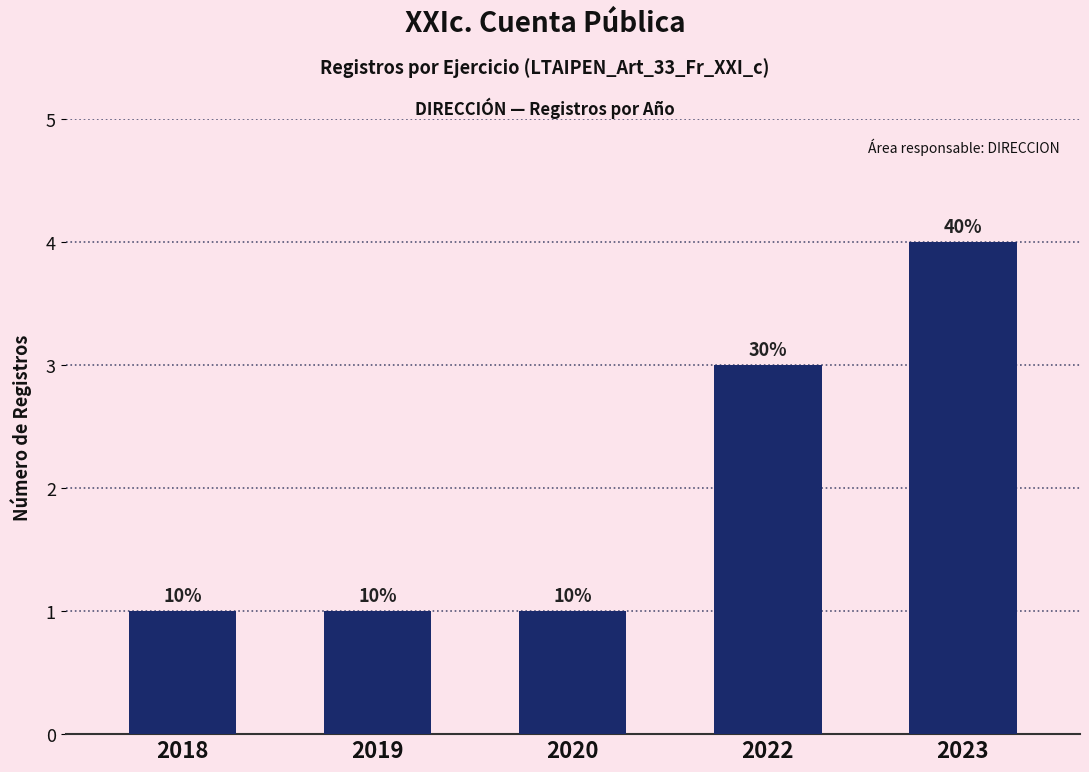

The chart shows a value of 3 at 2022. True or false?

True